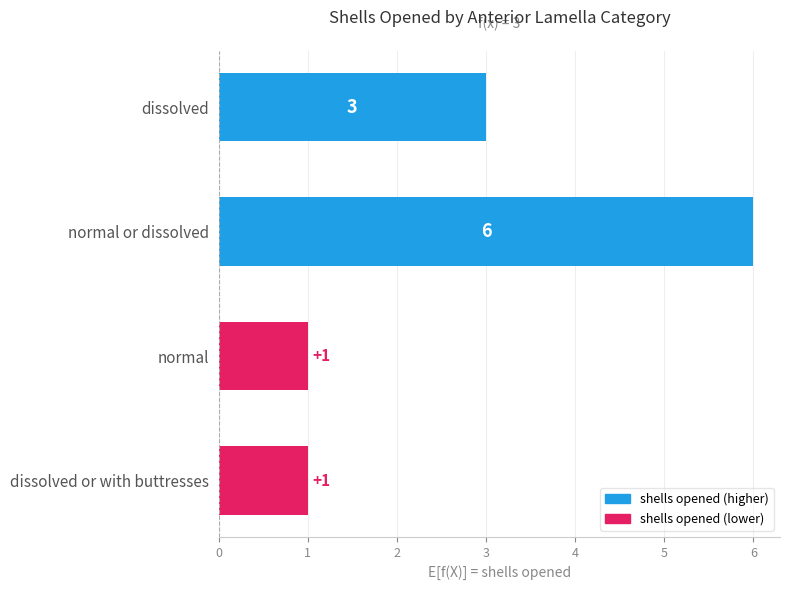

Reading top to bottom, extract all data points from this chart.

dissolved=3	normal or dissolved=6	normal=1	dissolved or with buttresses=1